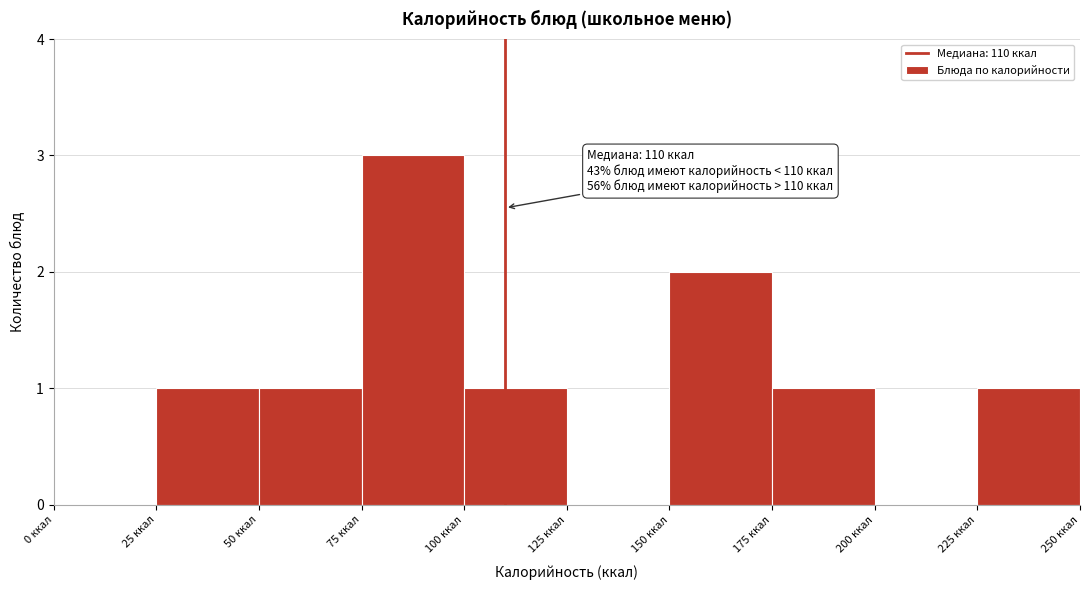

Over which range of the x-axis is the bar tallest?

75 to 100